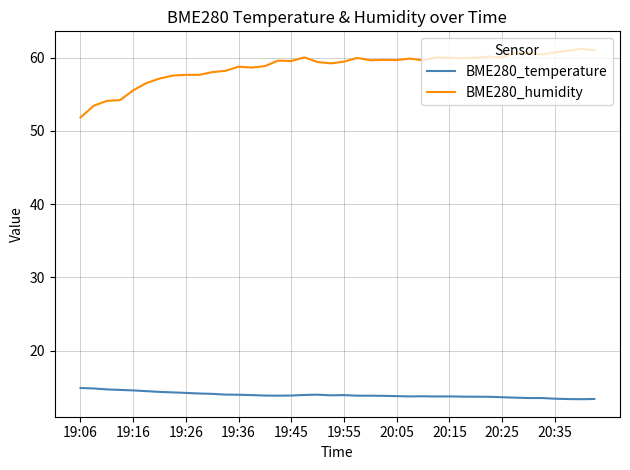

How many lines are shown in the chart?

2